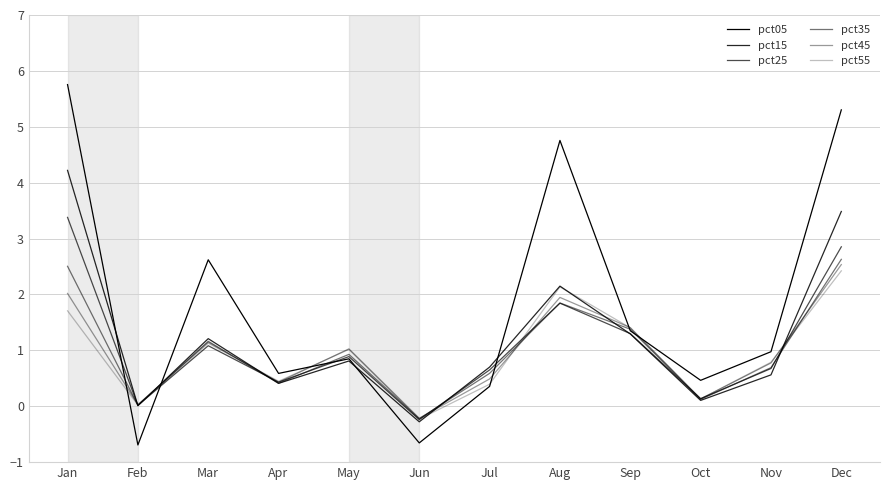

How many lines are shown in the chart?

6